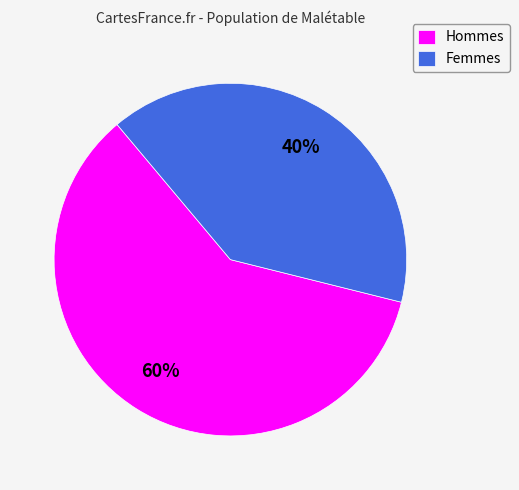

How many slices are in this pie chart?

2